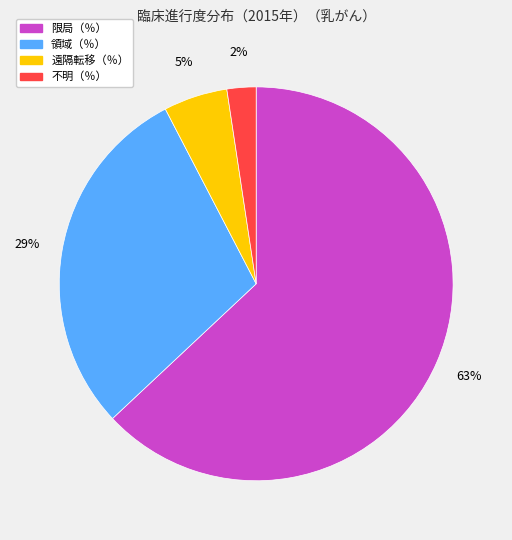

Does any single category account for the majority?

Yes